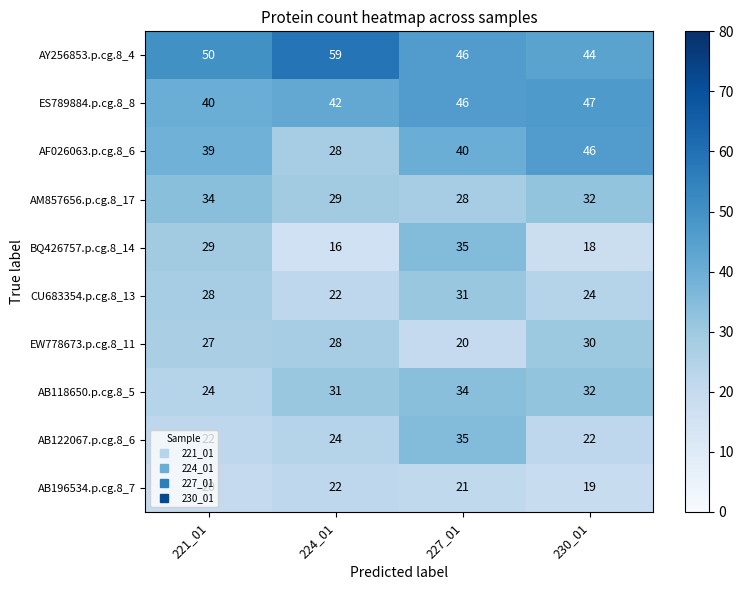

Which category has the highest value across all series?

224_01